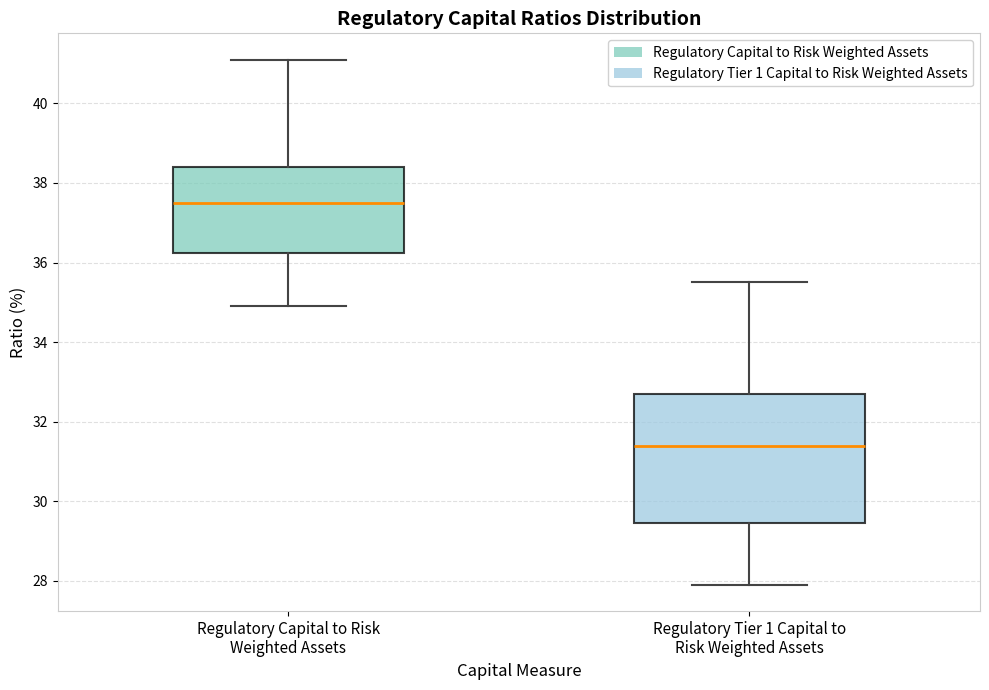

Which box has the highest median line?

Regulatory Capital to Risk Weighted Assets